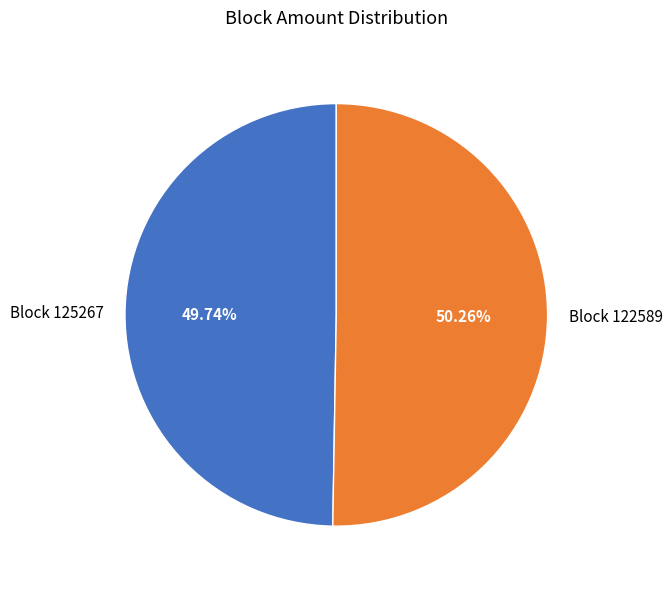

Is the sum of Block 125267 and Block 122589 greater than half?

Yes